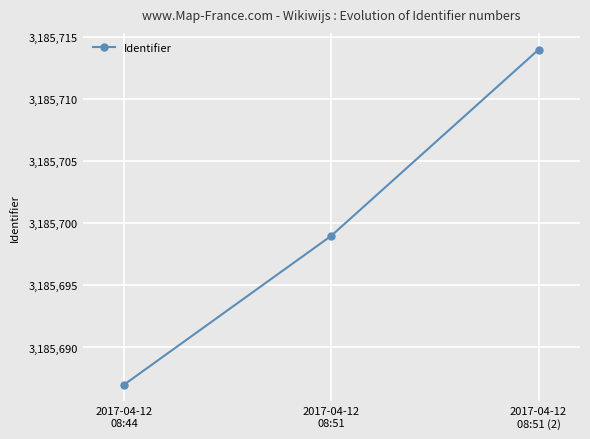

At which category does the chart reach its minimum across all series?

2017-04-12
08:44